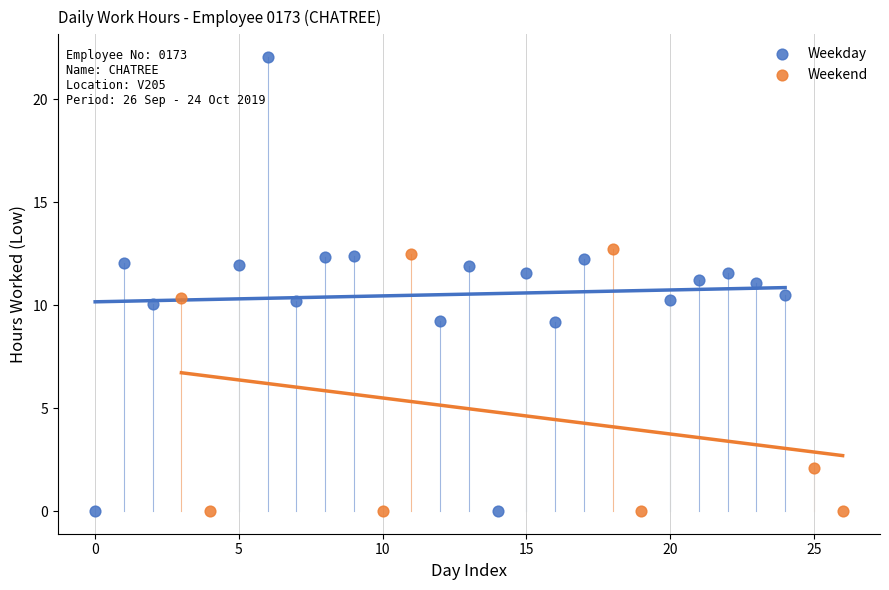

Which series has the largest Y range (max minus min)?

Weekday